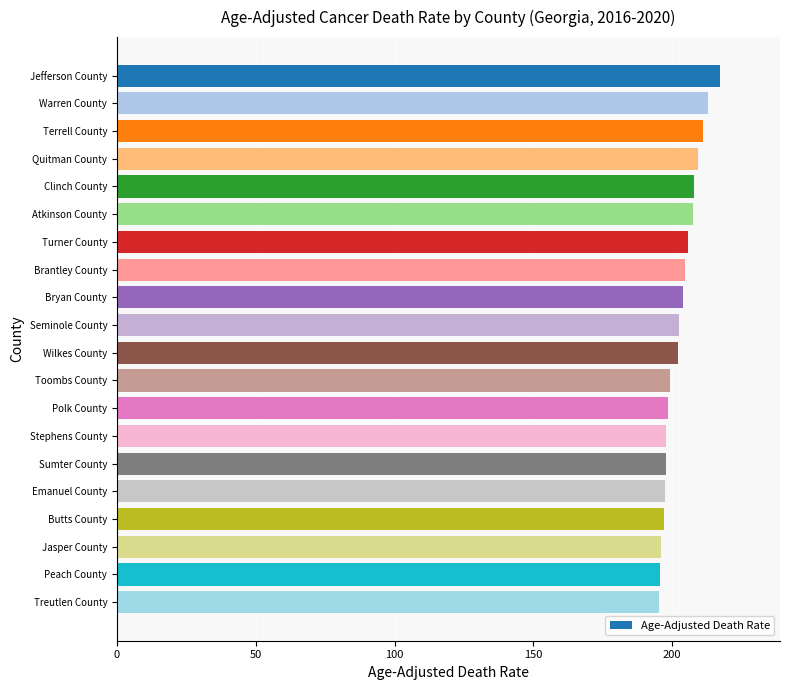

What is the greatest value displayed?

217.2